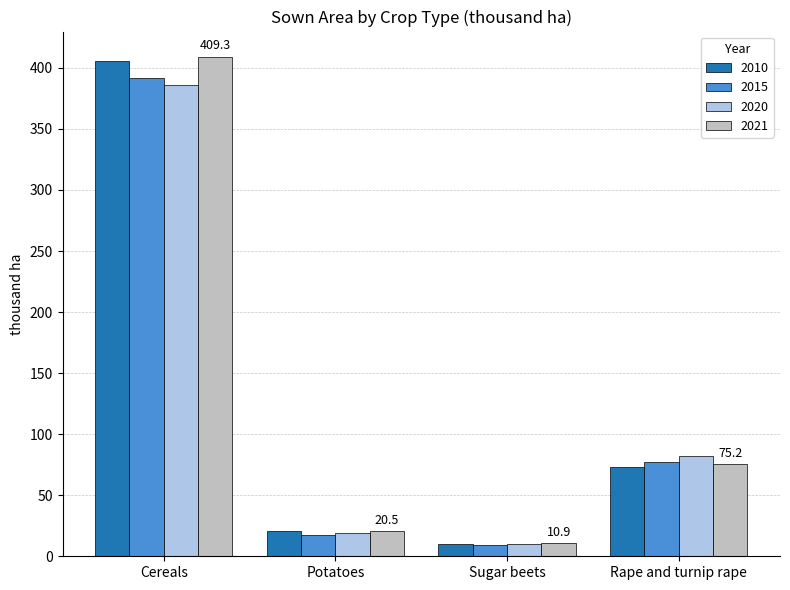

How many values in the 2021 series are below 75?

2